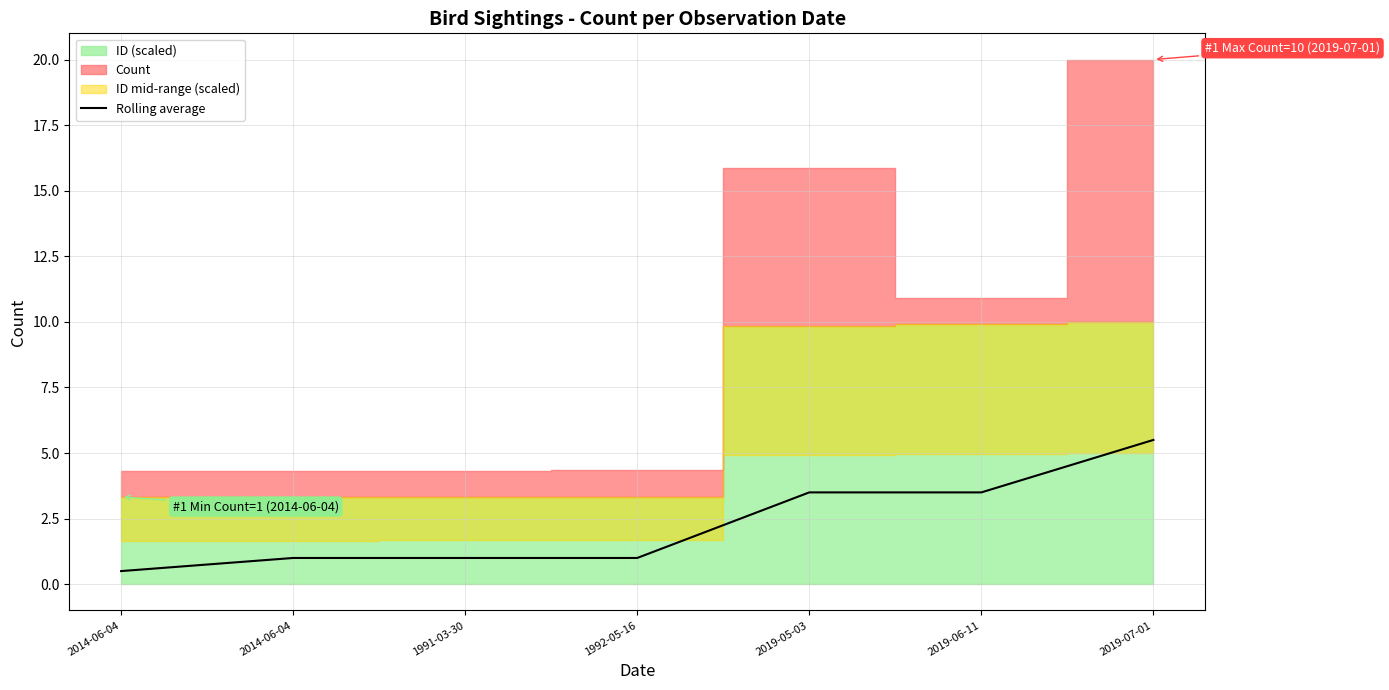

List the labels in order of value, smallest first.

2014-06-04, 2014-06-04, 1991-03-30, 1992-05-16, 2019-05-03, 2019-06-11, 2019-07-01